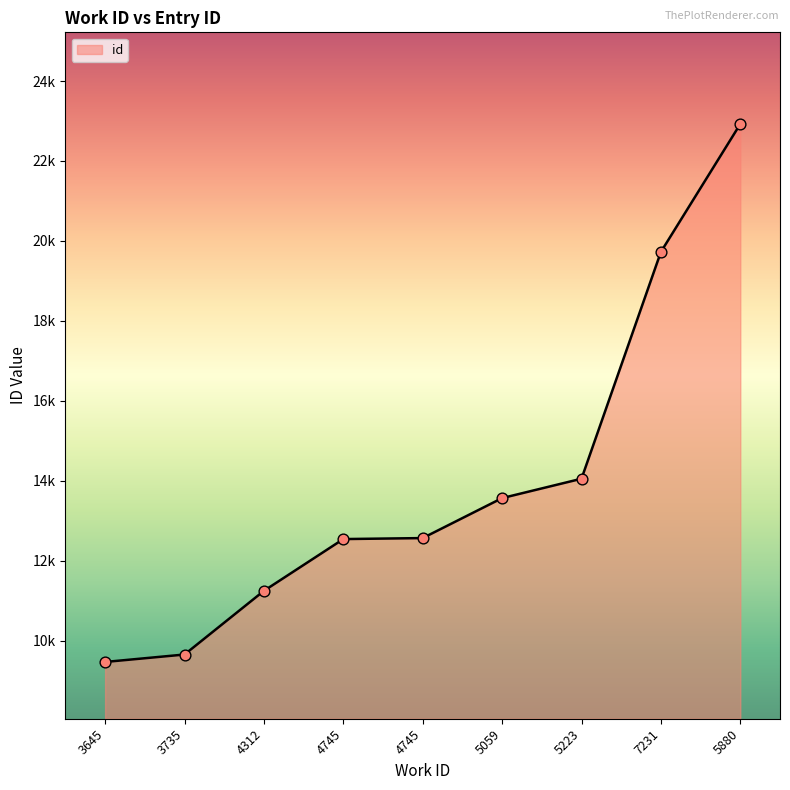

Which has a higher value, 7231 or 4745?

7231